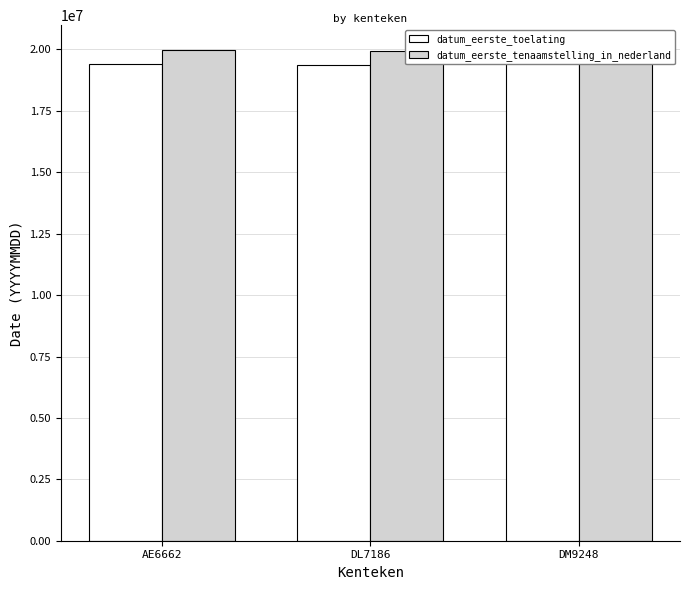

What is the difference between the datum_eerste_toelating values at DM9248 and DL7186?

90402